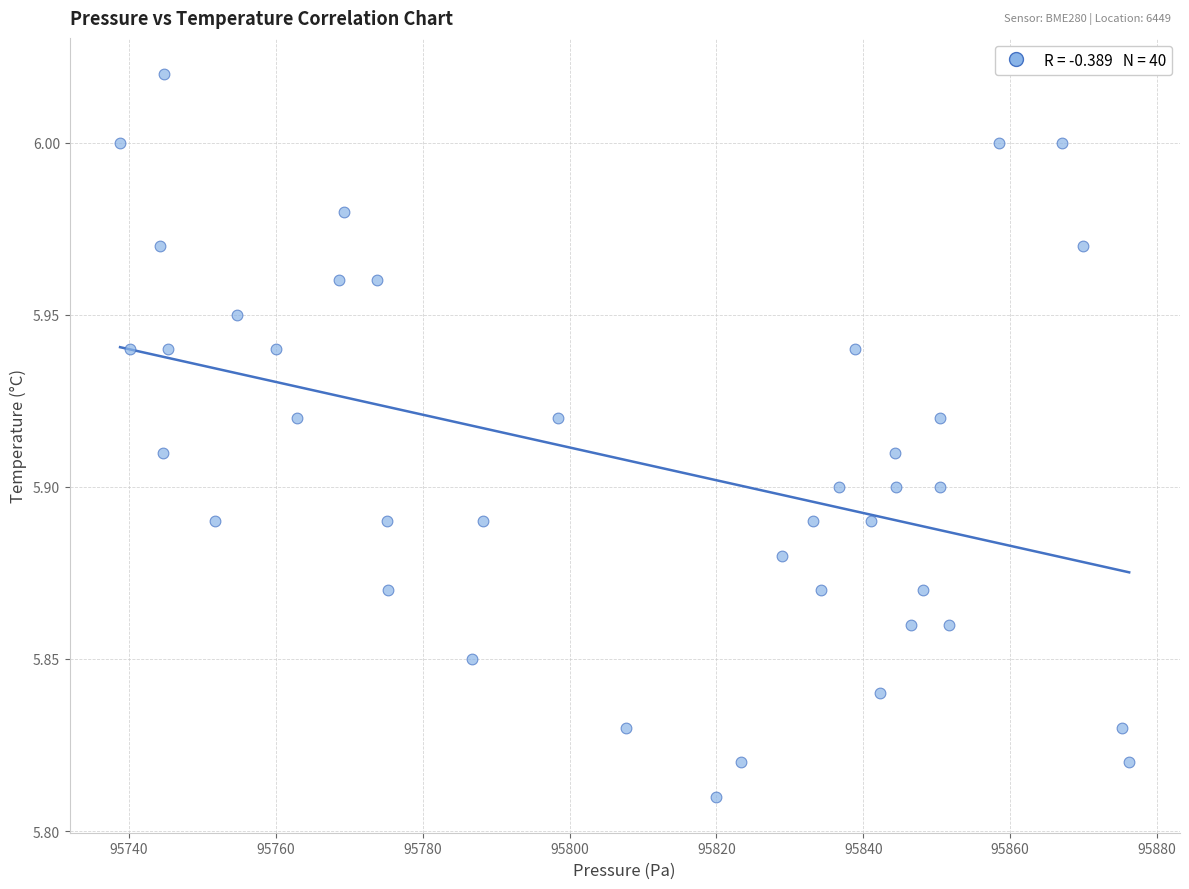

What is the range of X values (max minus min)?

137.4